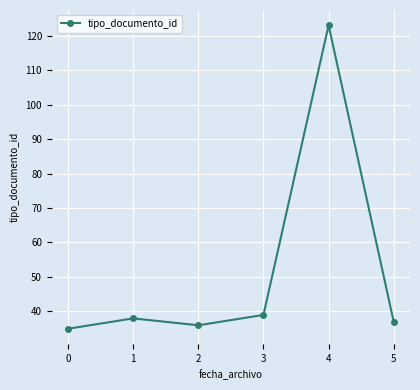

Which has a higher value, 5 or 4?

4